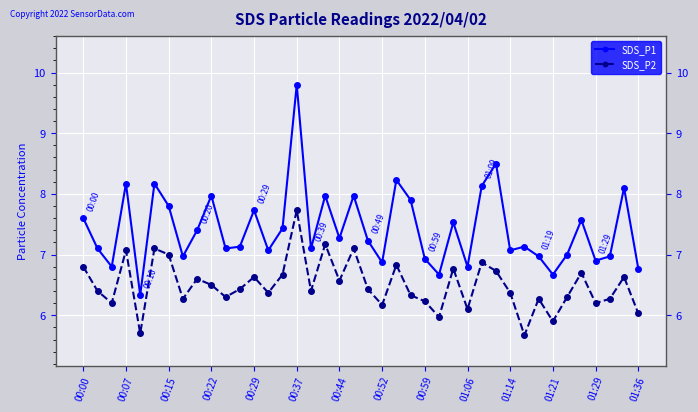

Which series has the largest total across all categories?

SDS_P1